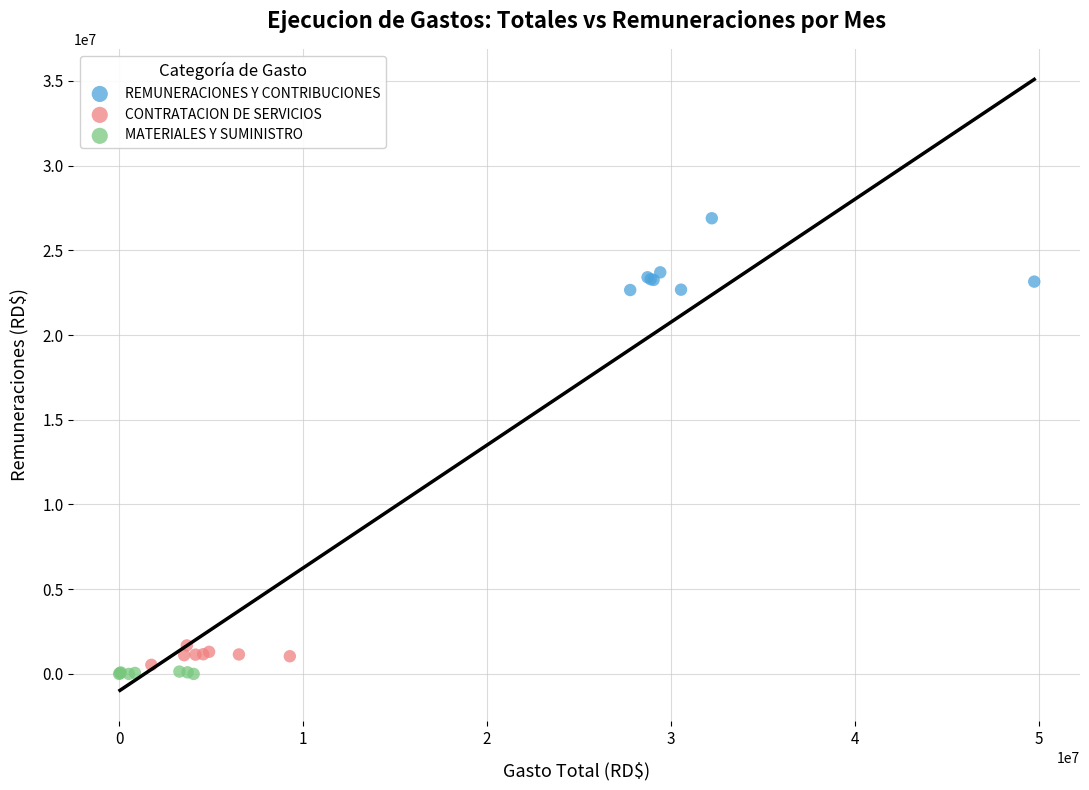

Which series contains the highest Y value?

REMUNERACIONES Y CONTRIBUCIONES